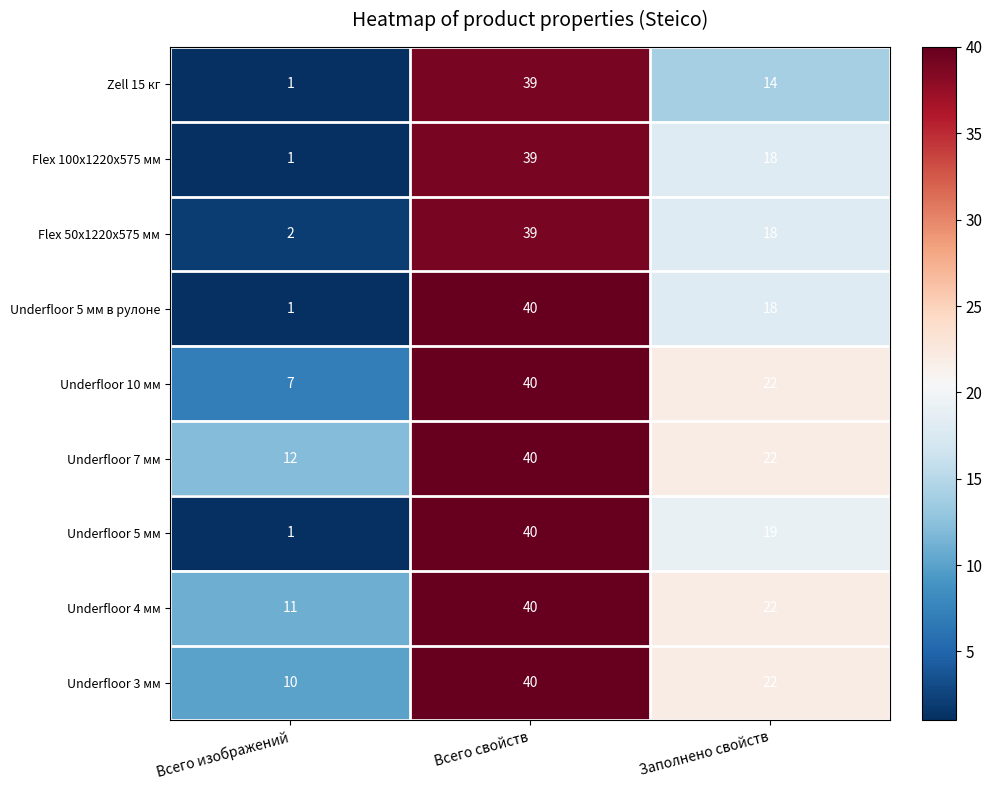

What is the spread (max minus min) of values at Всего изображений?

11